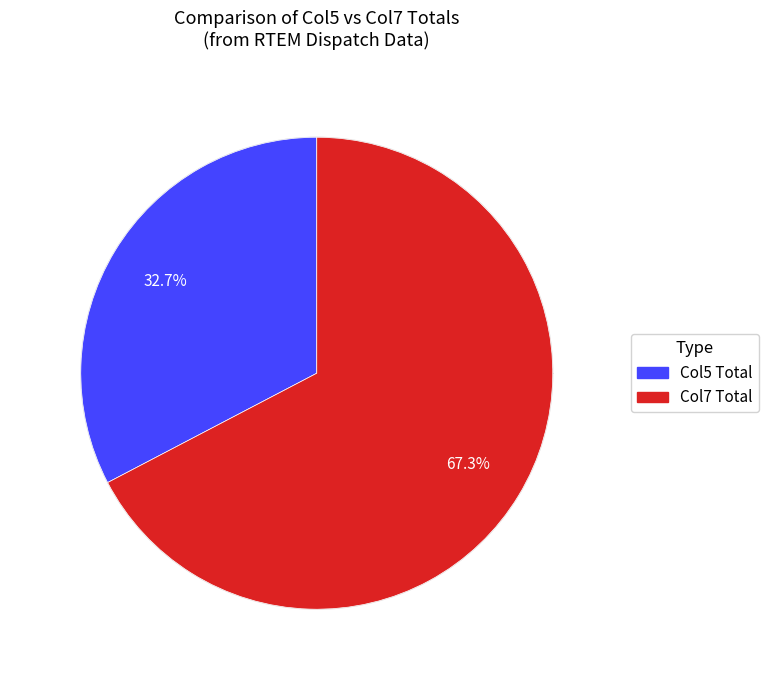

Does any single category account for the majority?

Yes